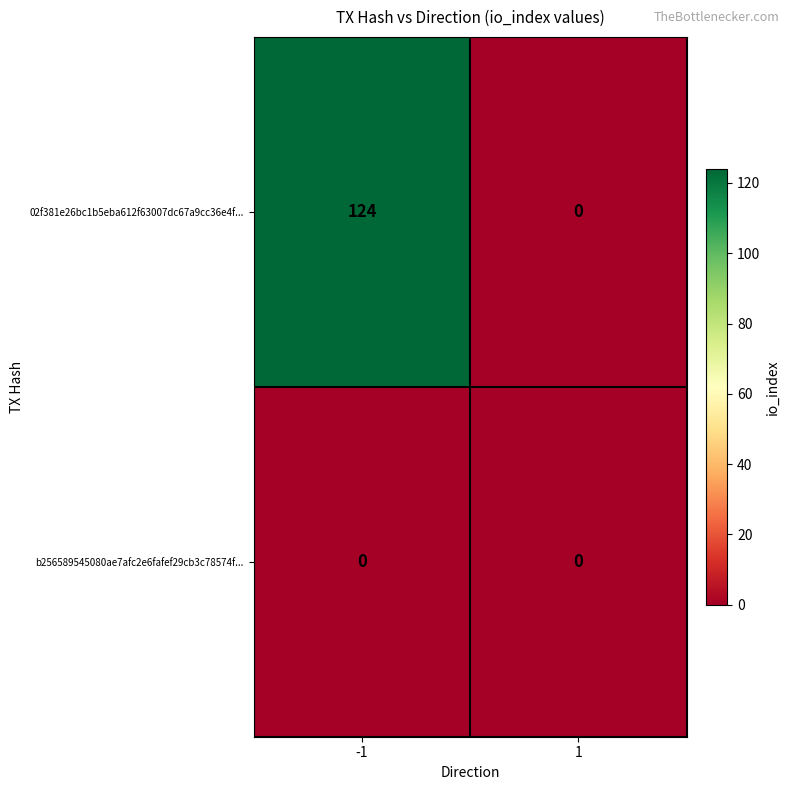

Rank the series by their average value, from lowest to highest.

b256589545080ae7afc2e6fafef29cb3c78574f..., 02f381e26bc1b5eba612f63007dc67a9cc36e4f...